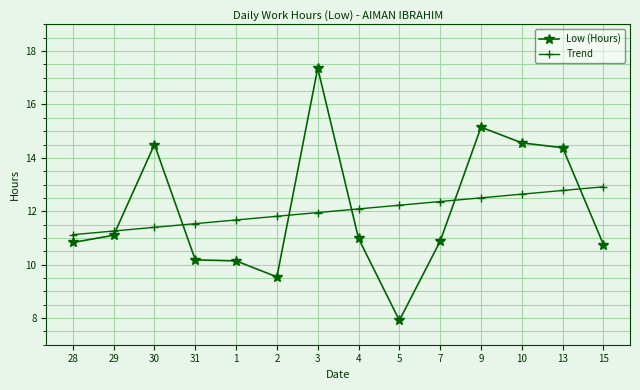

What is the minimum value for Trend?

11.1